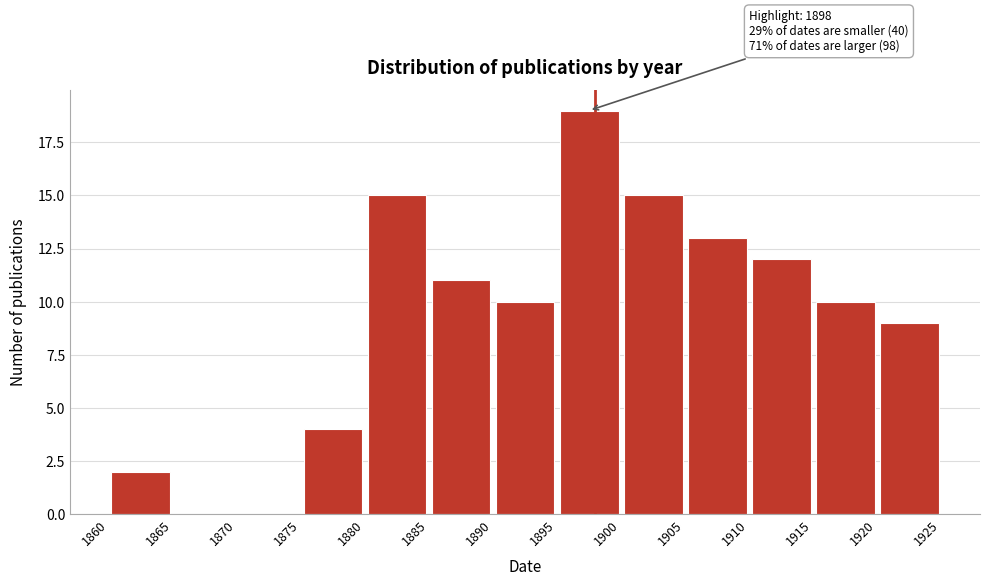

Which range on the x-axis has the tallest bar?

1895 to 1900